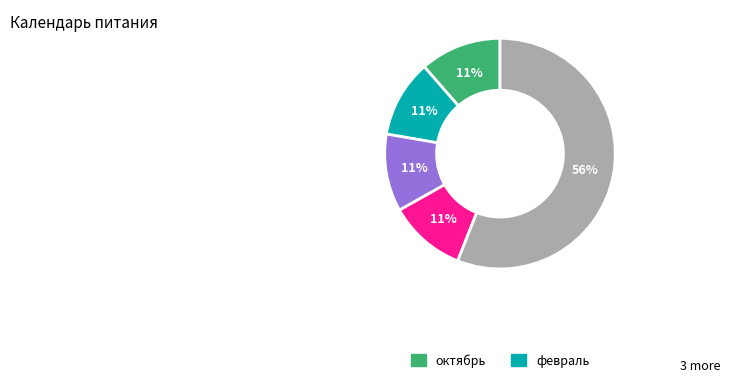

To the nearest percent, what is the average slice percentage?

20%